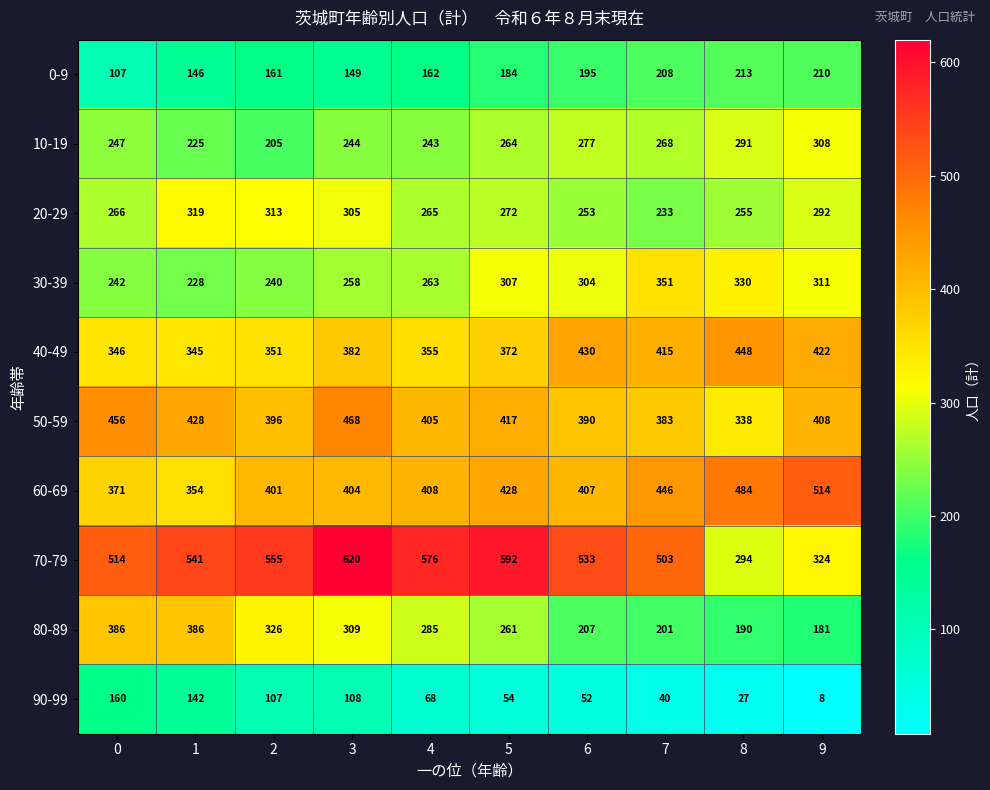

Between 2 and 7, which series saw the biggest shift?

80-89